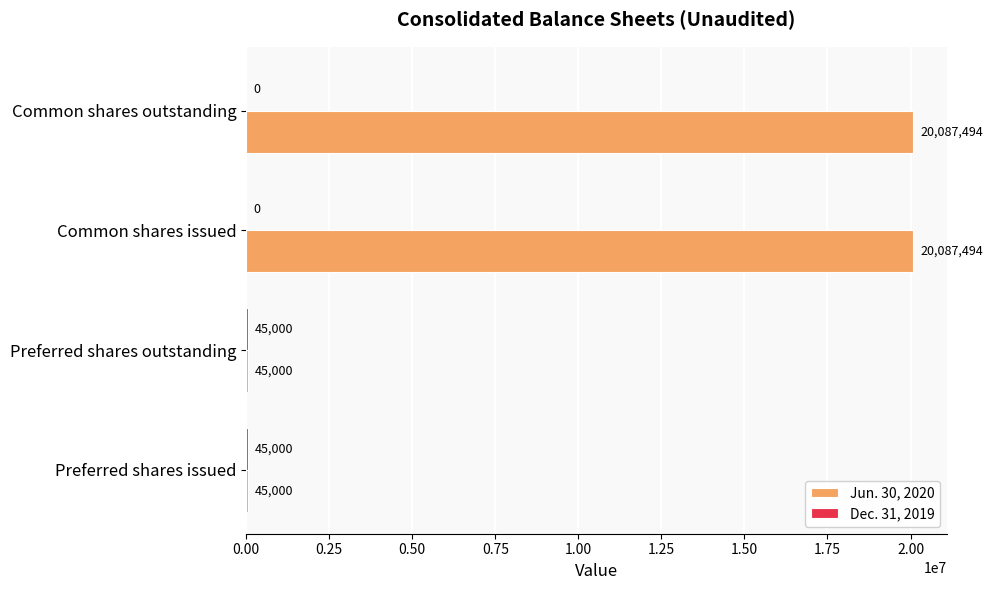

Which series has the largest range (max minus min)?

Jun. 30, 2020